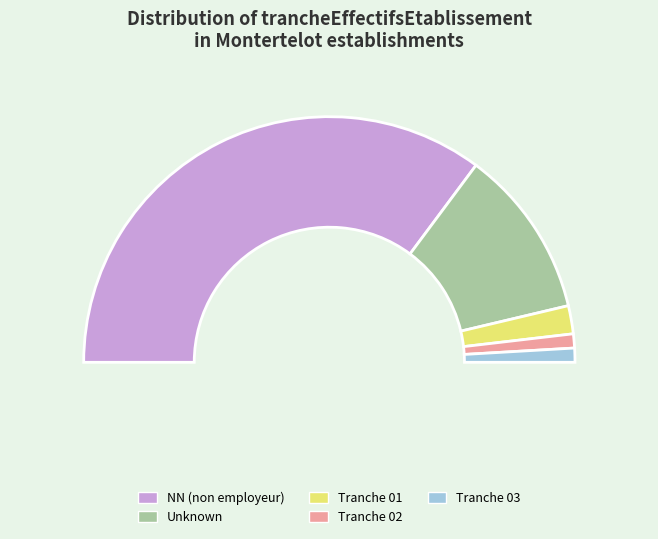

Does NN account for over 50% of the chart?

Yes